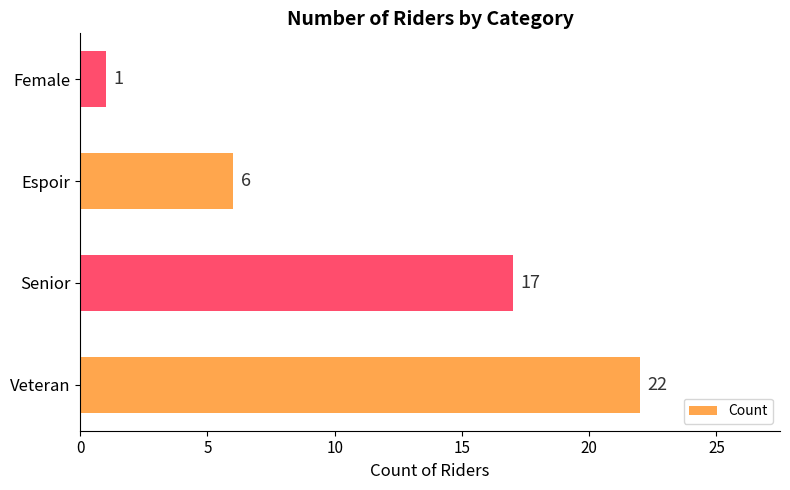

What is the maximum value shown in the chart?

22